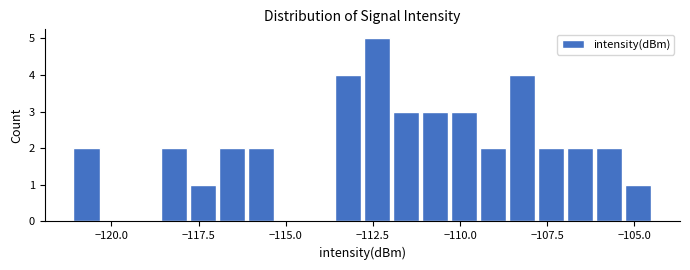

Around what value on the x-axis is the tallest bar? Give the approximate position of its centre, as read against the axis.

-112.5